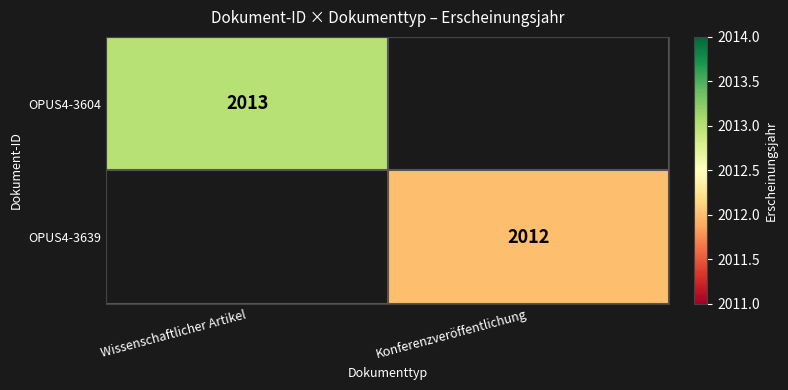

The value of OPUS4-3639 at Konferenzveröffentlichung is 2878. True or false?

False